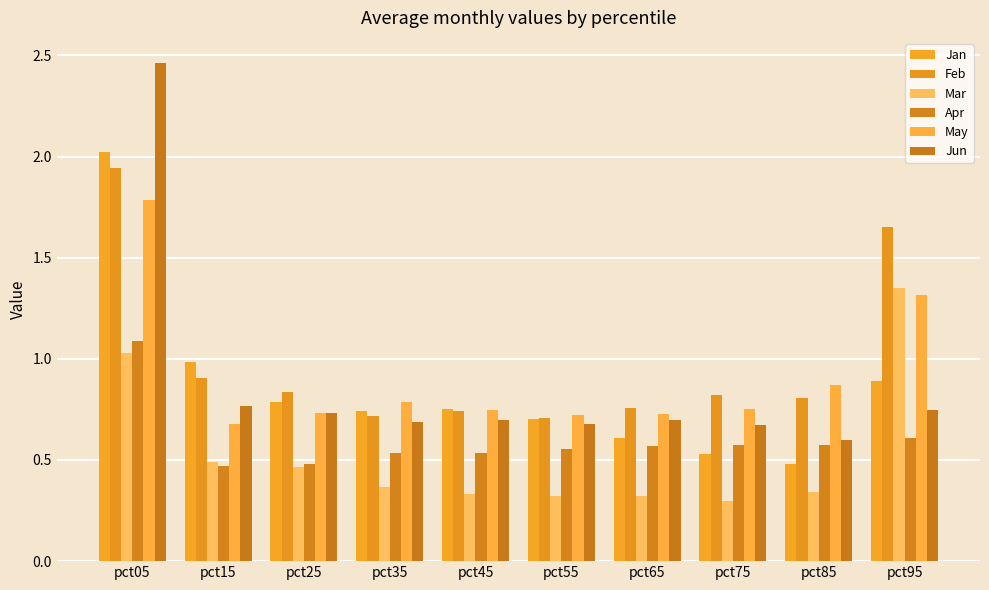

What is the lowest value of the May series?

0.7